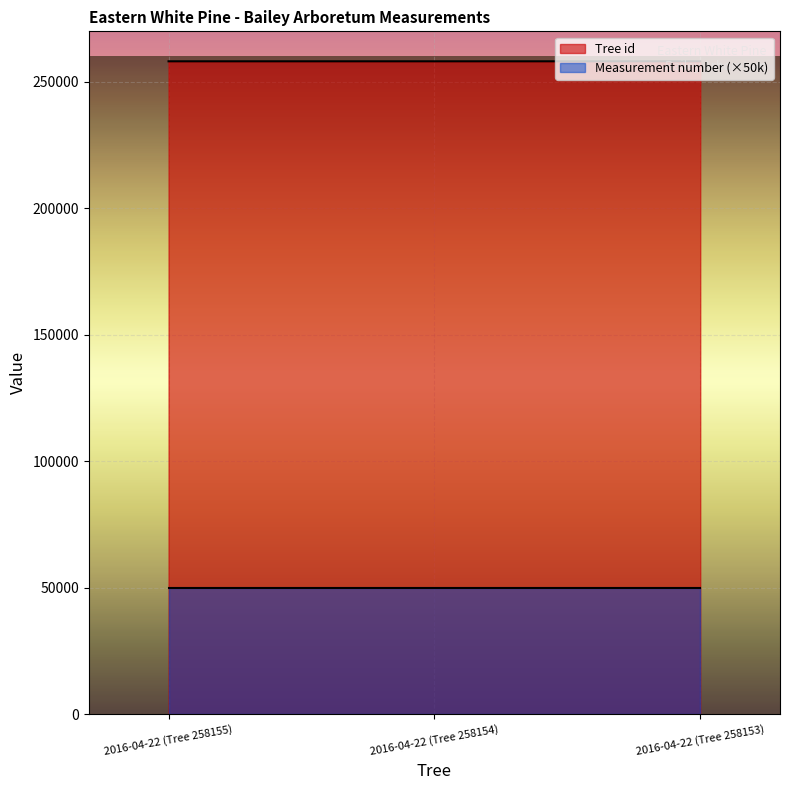

What is the label of the 1st point from the right?

2016-04-22 (Tree 258153)